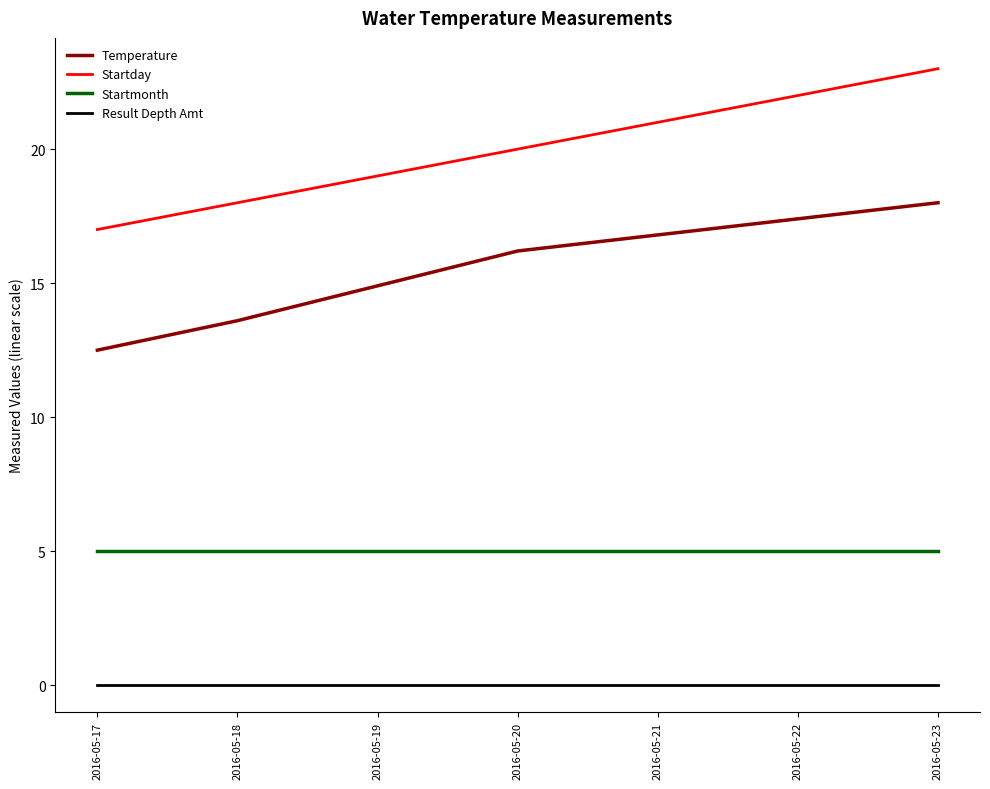

What is the difference between the maximum and second lowest values in the Temperature series?

4.4